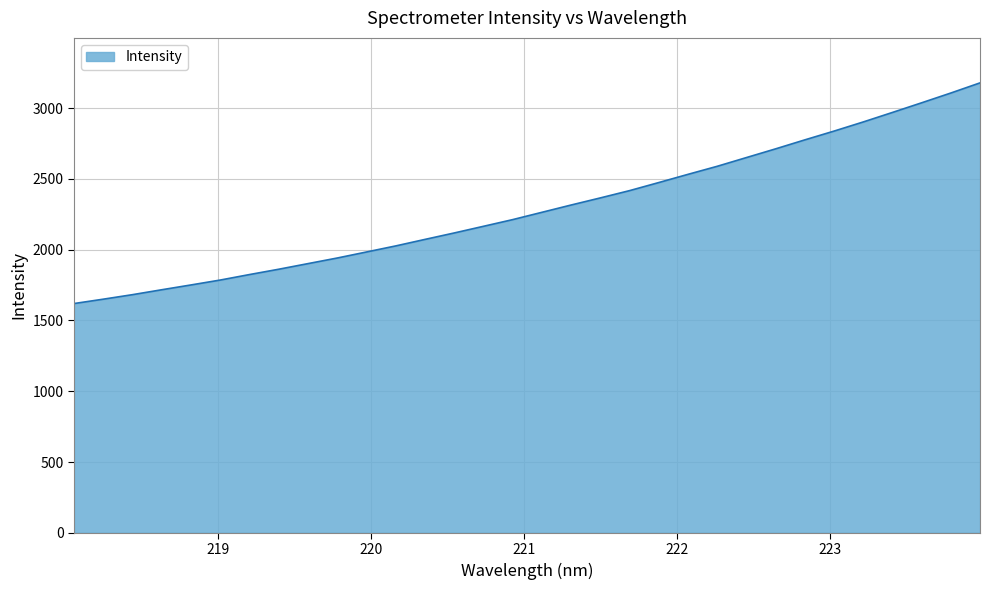

What is the difference between the maximum and minimum values?

1558.5